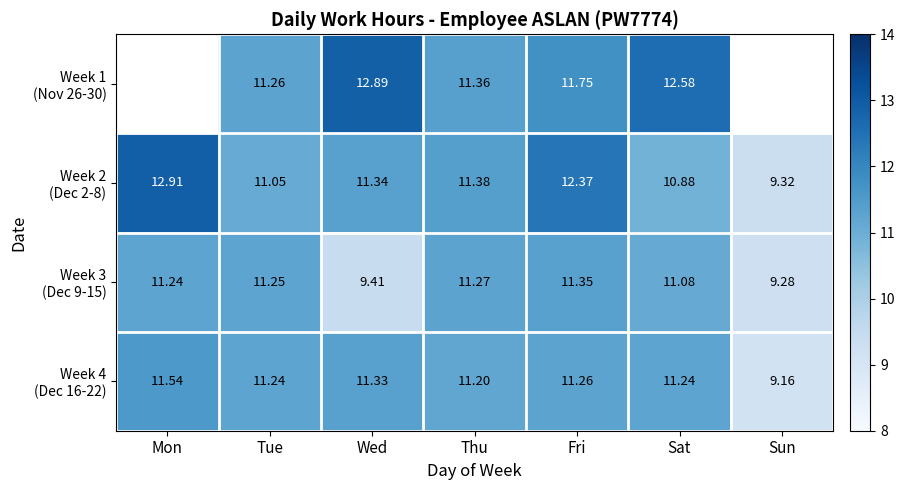

Count the number of categories in the chart.

7